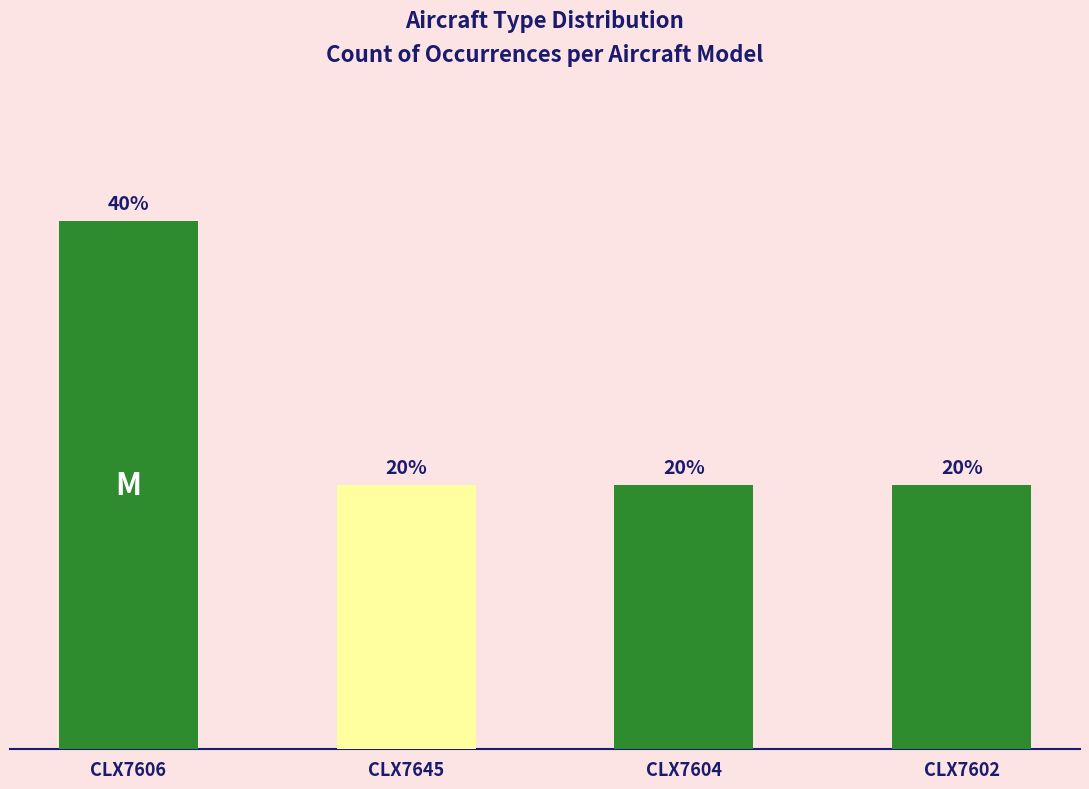

List the labels in order of value, largest first.

CLX7606, CLX7645, CLX7604, CLX7602